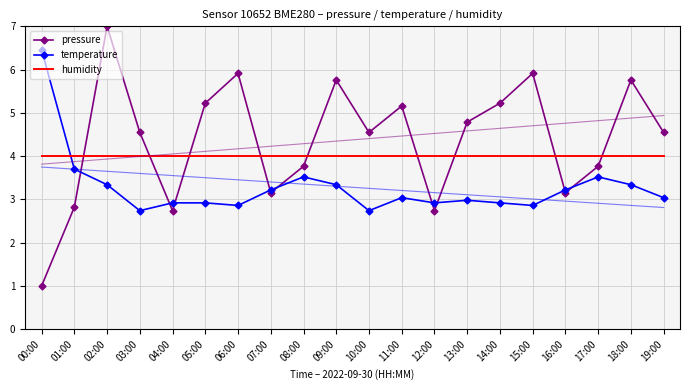

Reading right to left, transcribe all the data shown in this chart.

pressure: 4.5	5.8	3.8	3.2	5.9	5.2	4.8	2.7	5.2	4.5	5.8	3.8	3.2	5.9	5.2	2.7	4.5	7.0	2.8	1.0
temperature: 3.0	3.3	3.5	3.2	2.9	2.9	3.0	2.9	3.0	2.7	3.3	3.5	3.2	2.9	2.9	2.9	2.7	3.3	3.7	6.5
humidity: 4.0	4.0	4.0	4.0	4.0	4.0	4.0	4.0	4.0	4.0	4.0	4.0	4.0	4.0	4.0	4.0	4.0	4.0	4.0	4.0